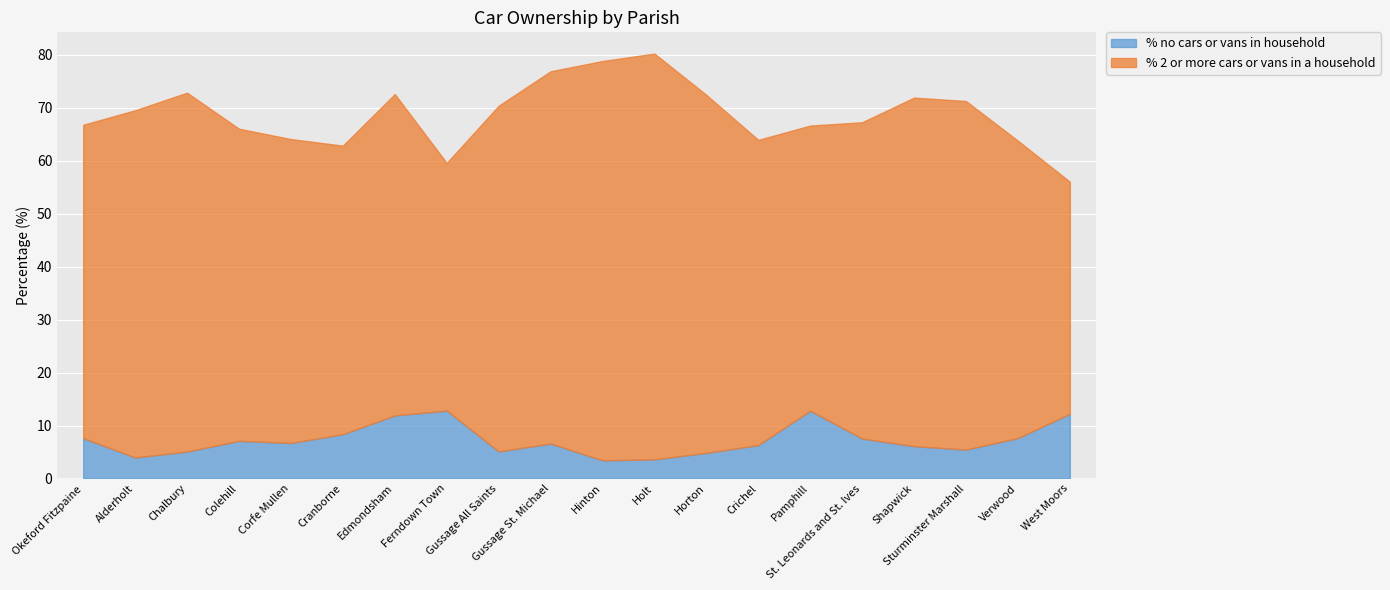

True or false: % no cars or vans in household has a value of 8.5 at Sturminster Marshall.

False